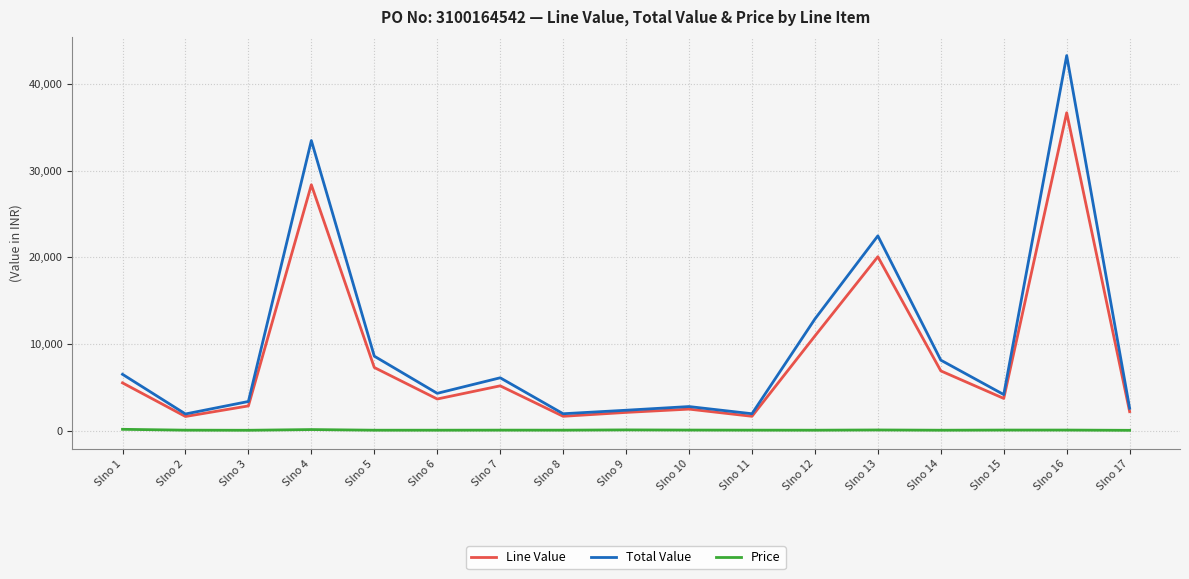

At which category does the chart reach its peak across all series?

Slno 16